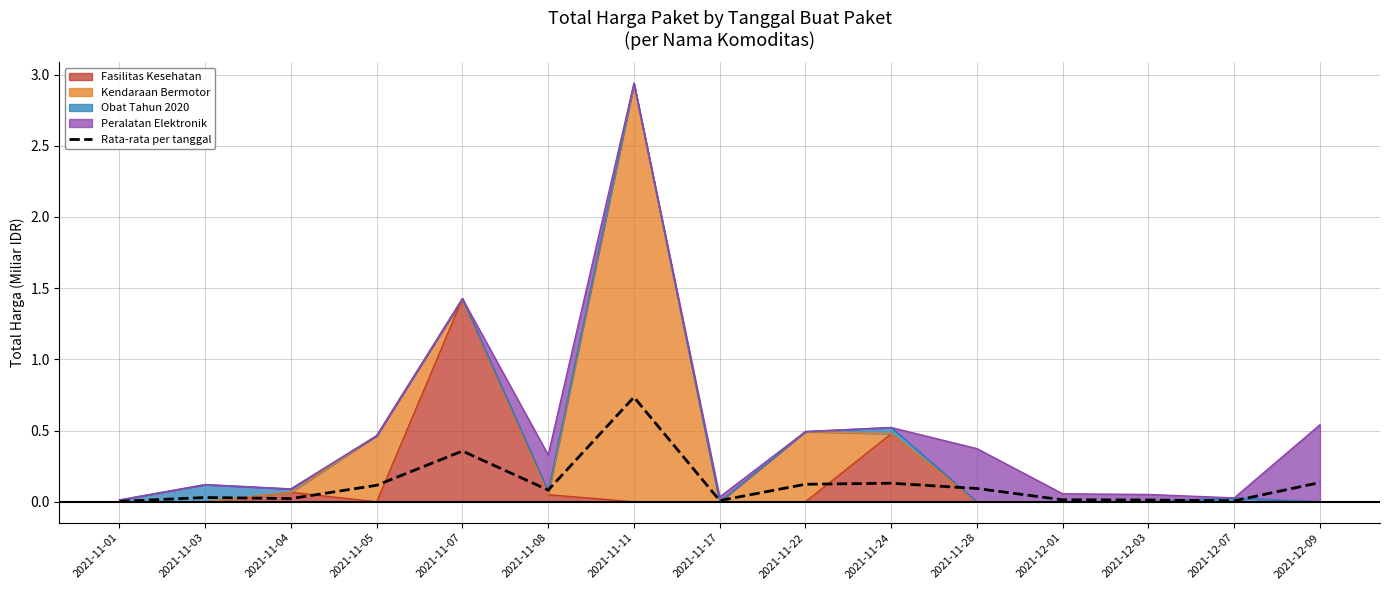

What is the average value?

0.1